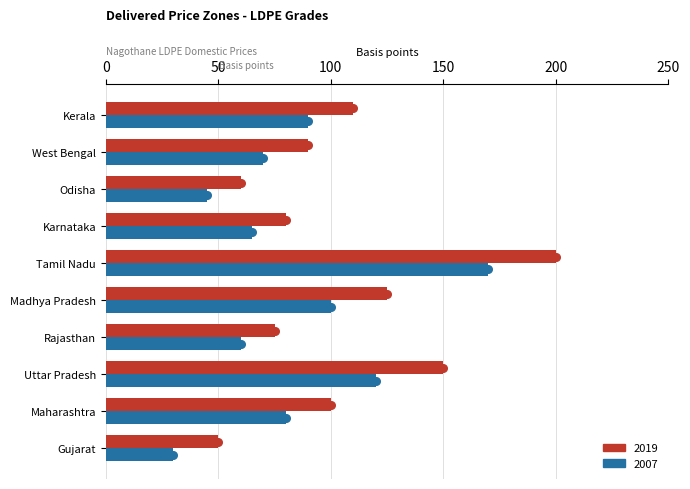

What is the total value across all series at Karnataka?

145